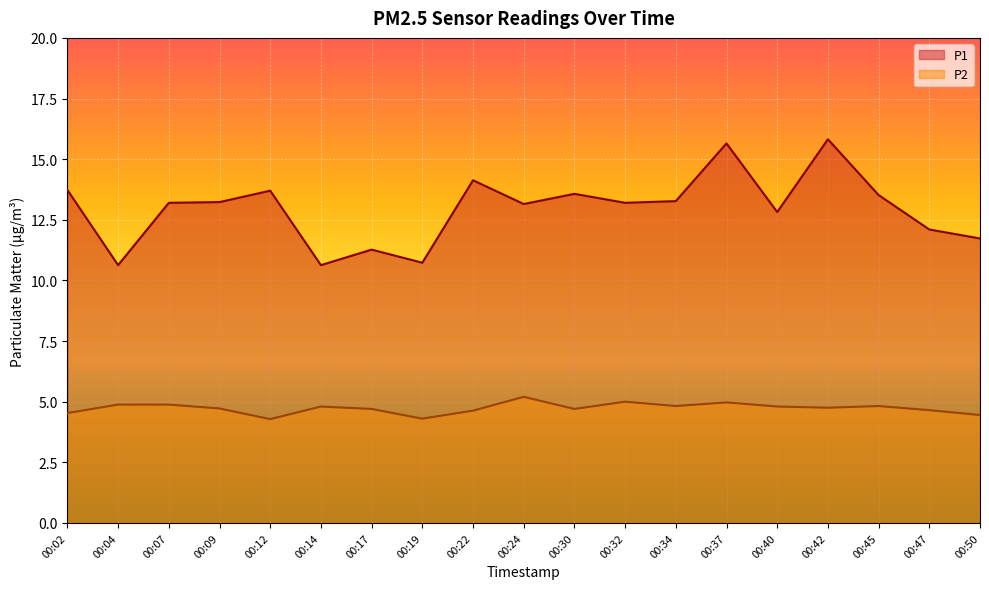

Rank the series at 00:14 from lowest to highest value.

P2, P1